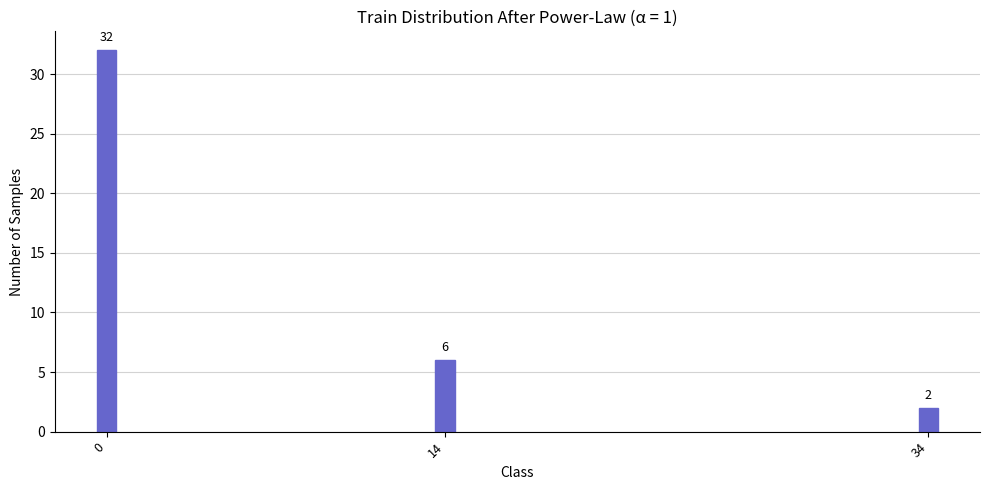

Reading left to right, list all the values displayed in this chart.

32	6	2